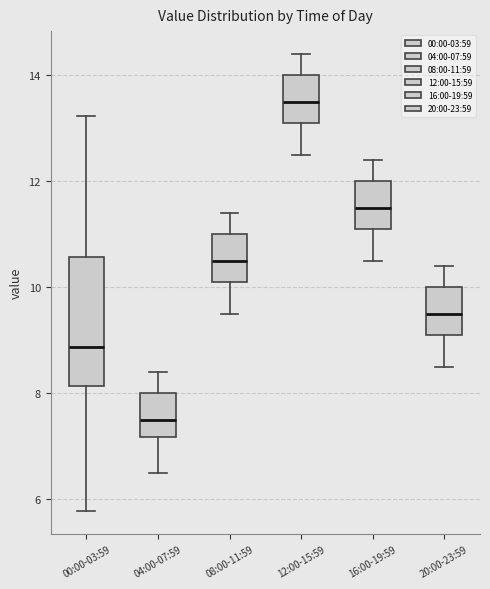

Where does the upper whisker of the box for 00:00-03:59 end on the y-axis? The values are not printed on the chart, so give them approximately, as read against the axis.

13.2